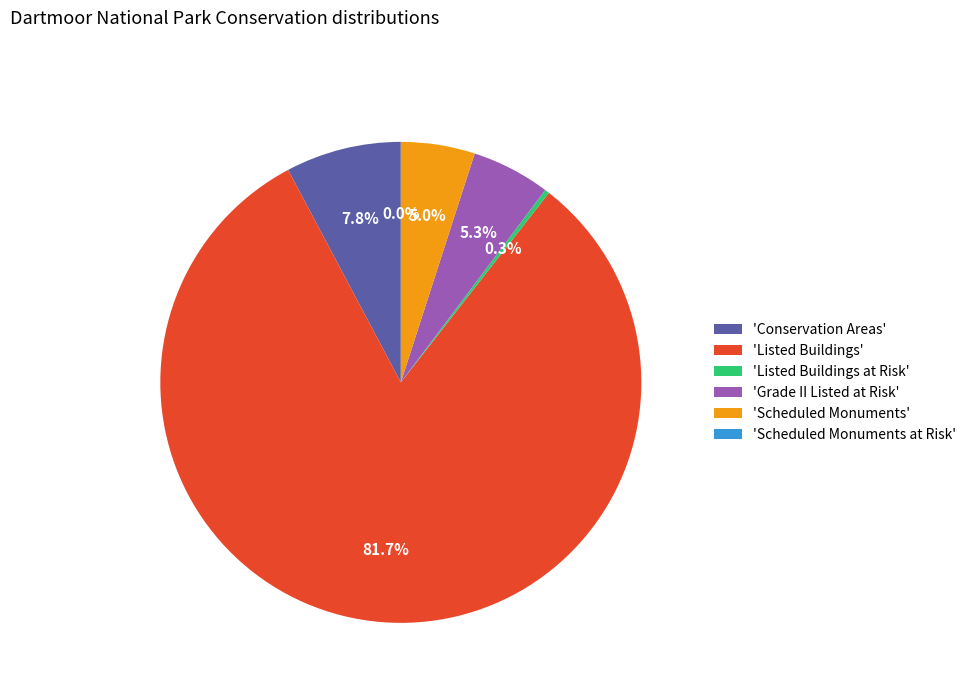

Between Scheduled Monuments and Listed Buildings at Risk, which is larger?

Scheduled Monuments